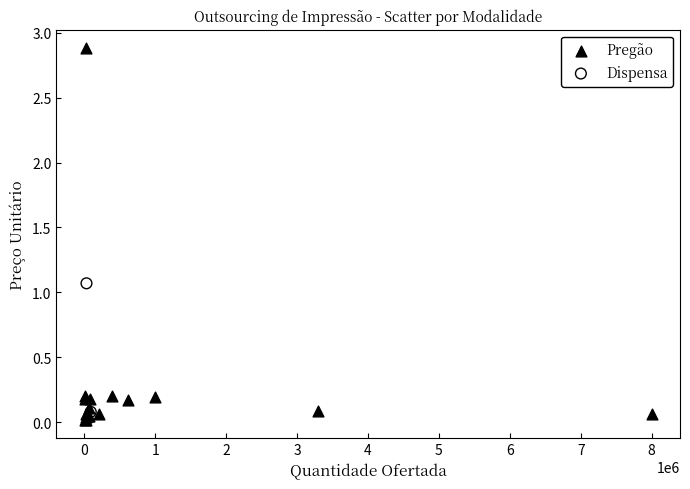

What are all the series names shown in the legend?

Pregão, Dispensa